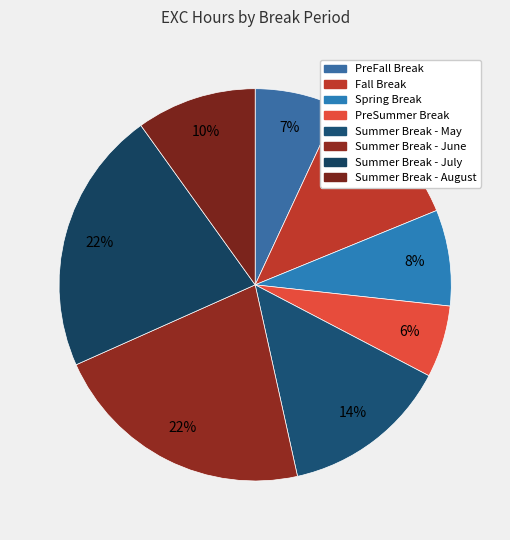

Count the number of slices in the pie.

8